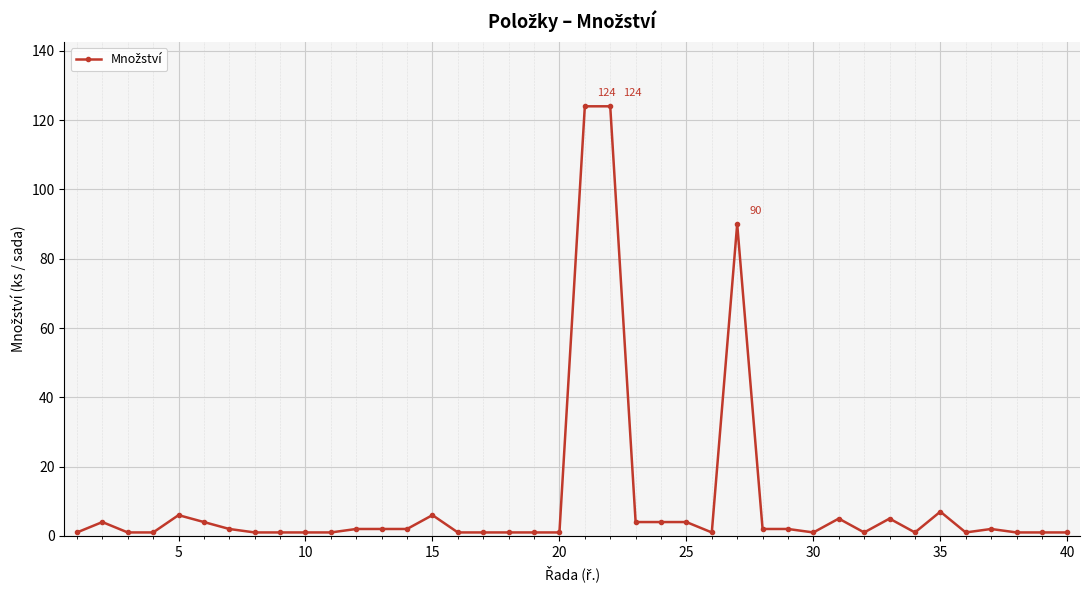

What is the greatest value displayed?

124